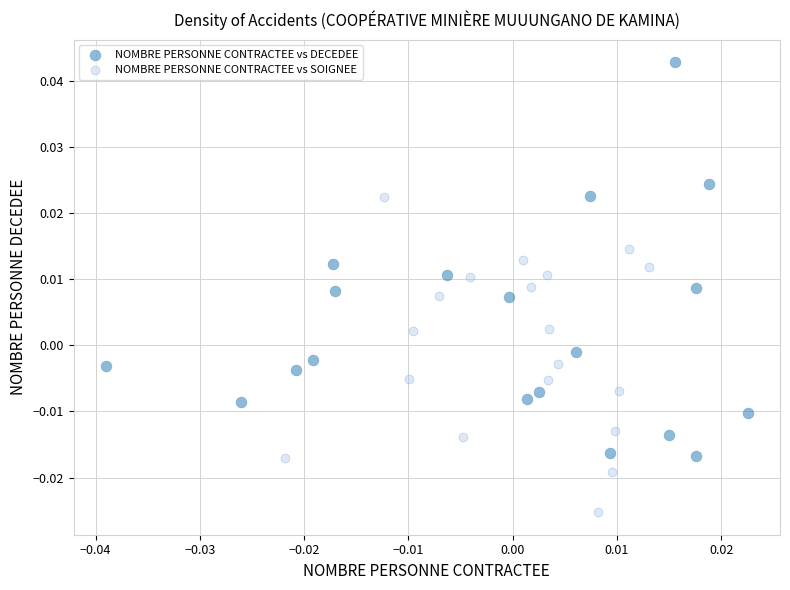

Which series reaches the maximum Y coordinate?

NOMBRE PERSONNE CONTRACTEE vs DECEDEE